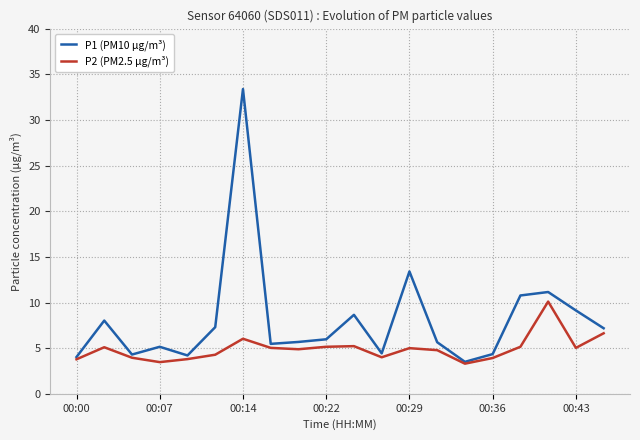

Which series has the widest spread of values?

P1 (PM10 µg/m³)